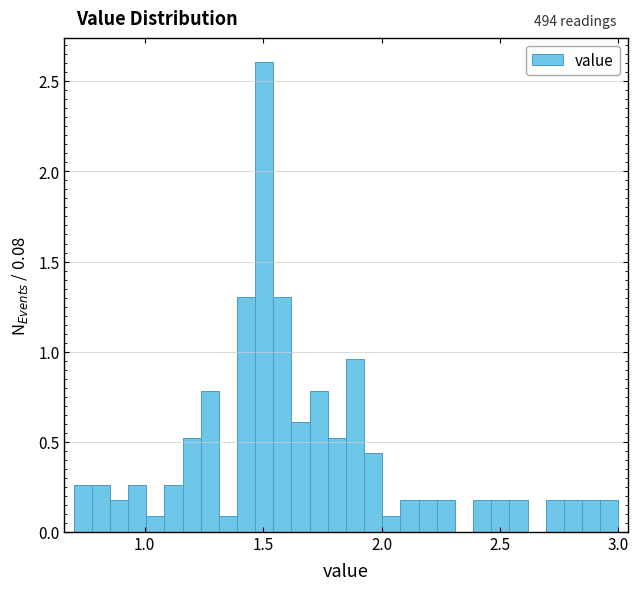

Around what value on the x-axis is the tallest bar? Give the approximate position of its centre, as read against the axis.

1.50